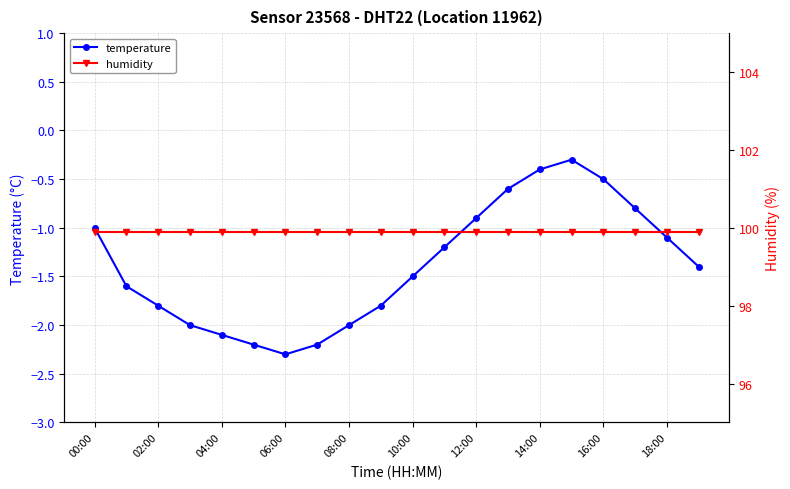

What is the approximate value of temperature at 16:00?

-0.5